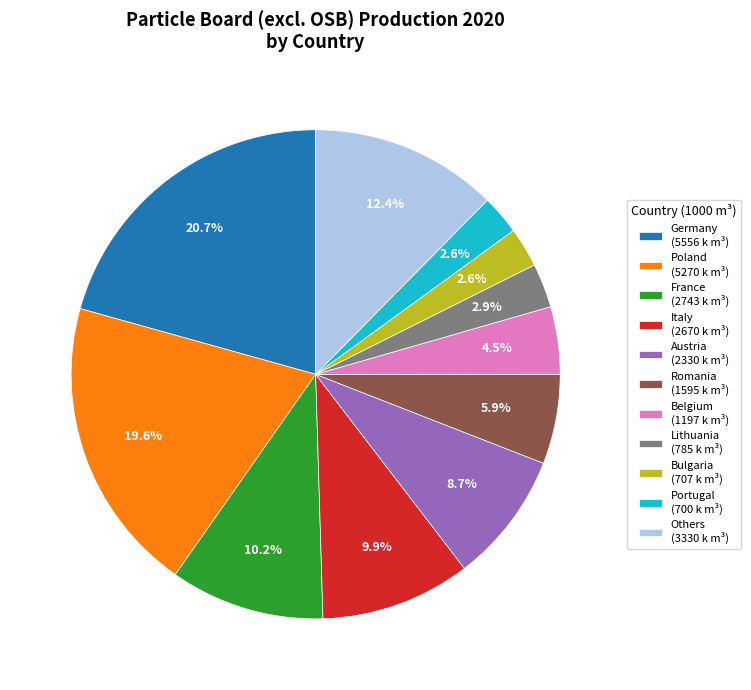

Between Poland (5270 k m³) and Italy (2670 k m³), which is larger?

Poland (5270 k m³)